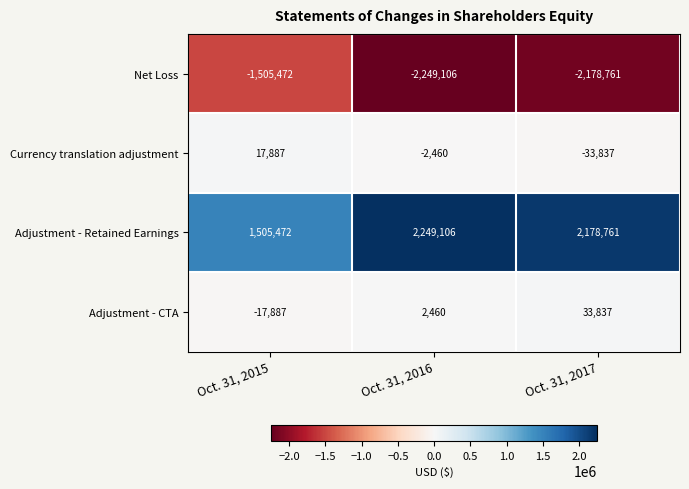

Is the value of Currency translation adjustment at Oct. 31, 2015 greater than the value of Adjustment - Retained Earnings at Oct. 31, 2017?

No